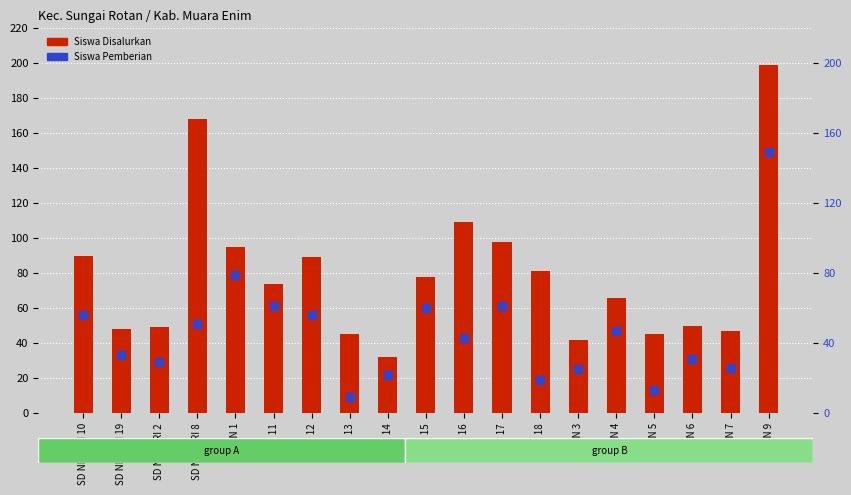

What is the total value across all series at SDN 18?

100